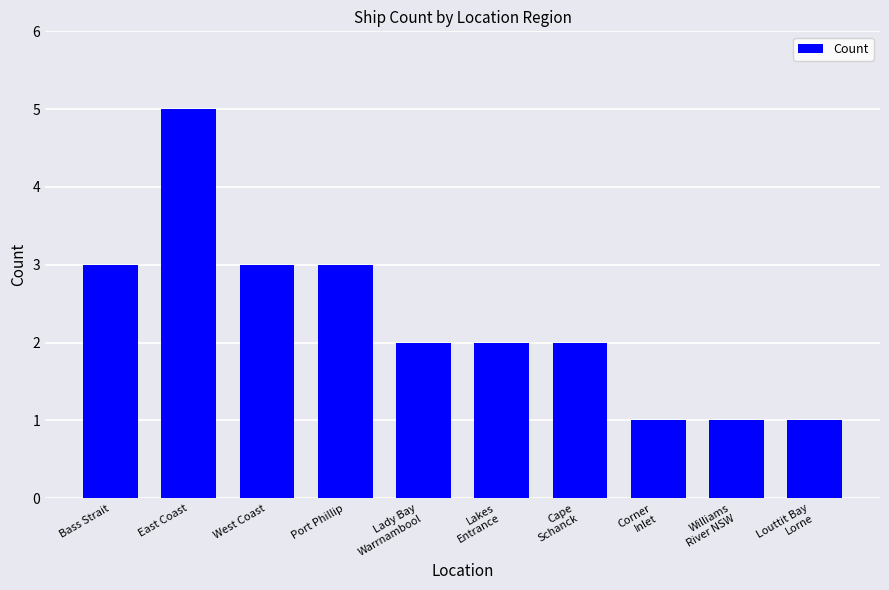

What is the maximum value shown in the chart?

5